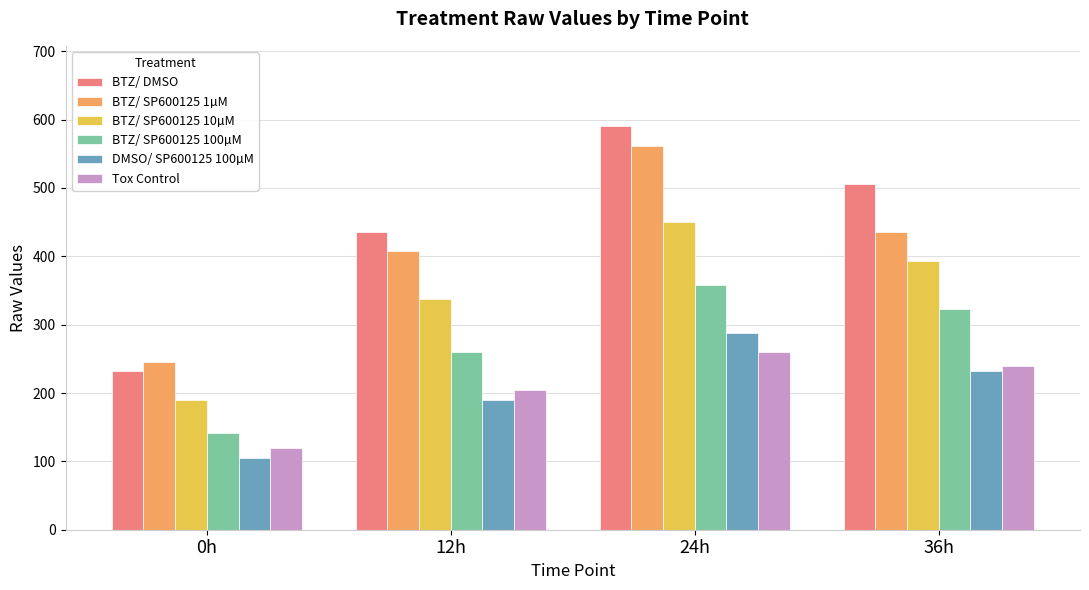

Is the value of BTZ/ DMSO at 0h greater than the value of BTZ/ SP600125 10µM at 12h?

No